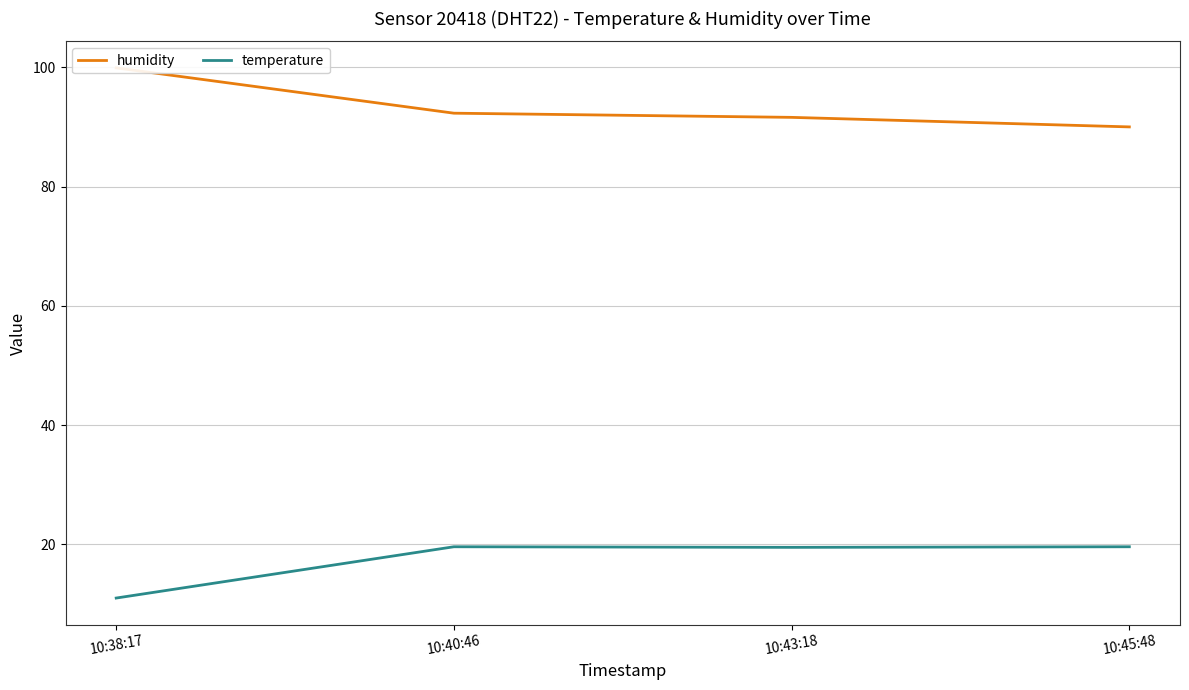

How many lines are shown in the chart?

2